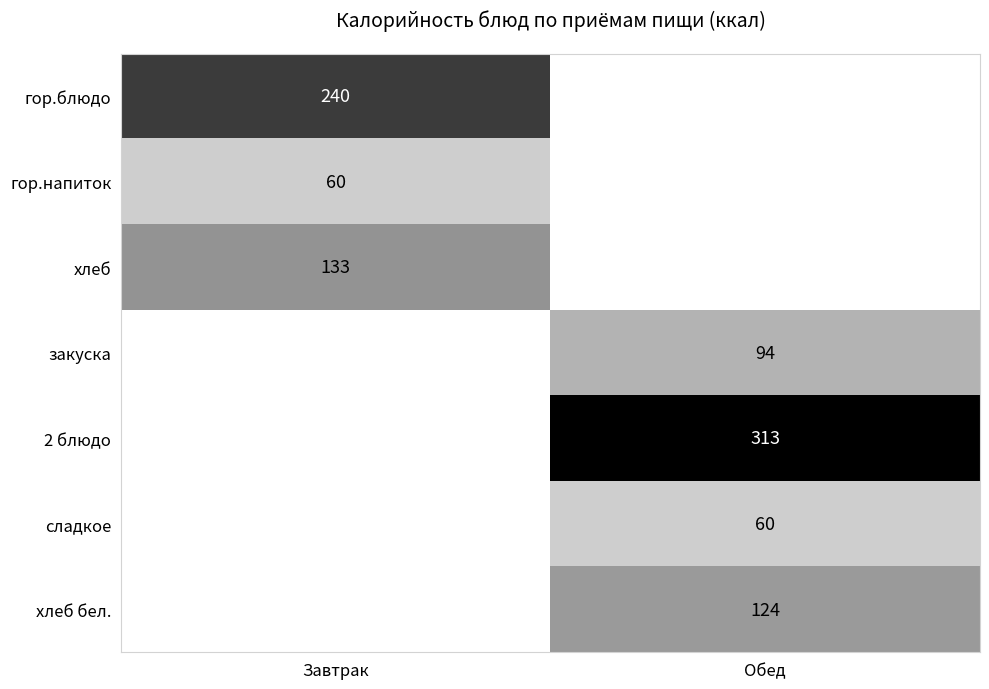

The хлеб series shows 133 at Завтрак. True or false?

True